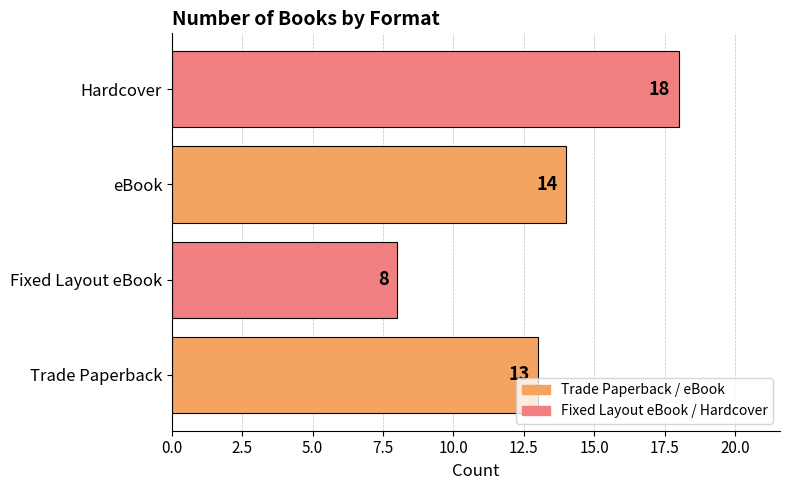

Approximately how many times larger is the value at Hardcover compared to Trade Paperback?

1.4